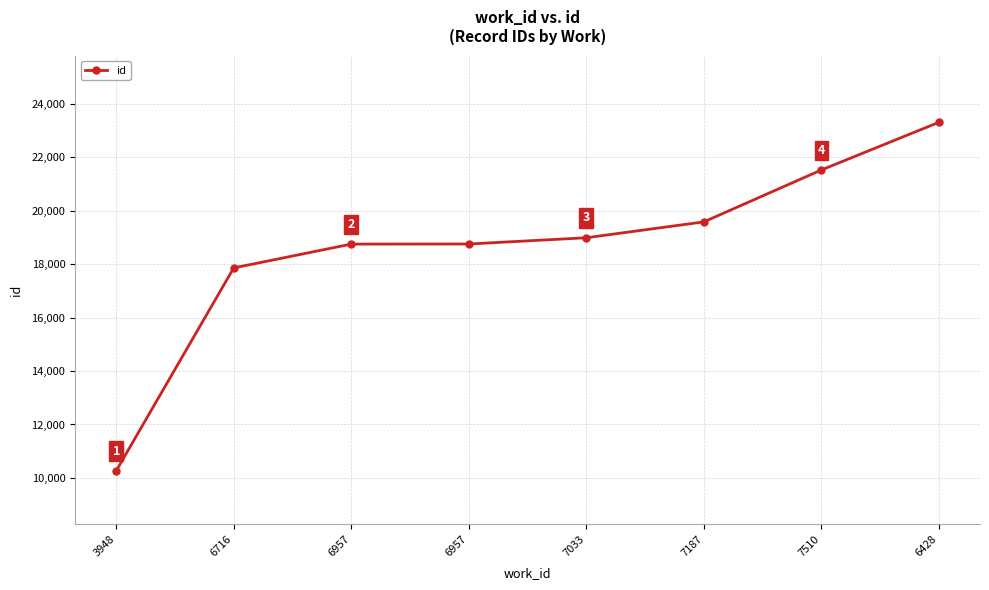

How many data points does each series have?

8